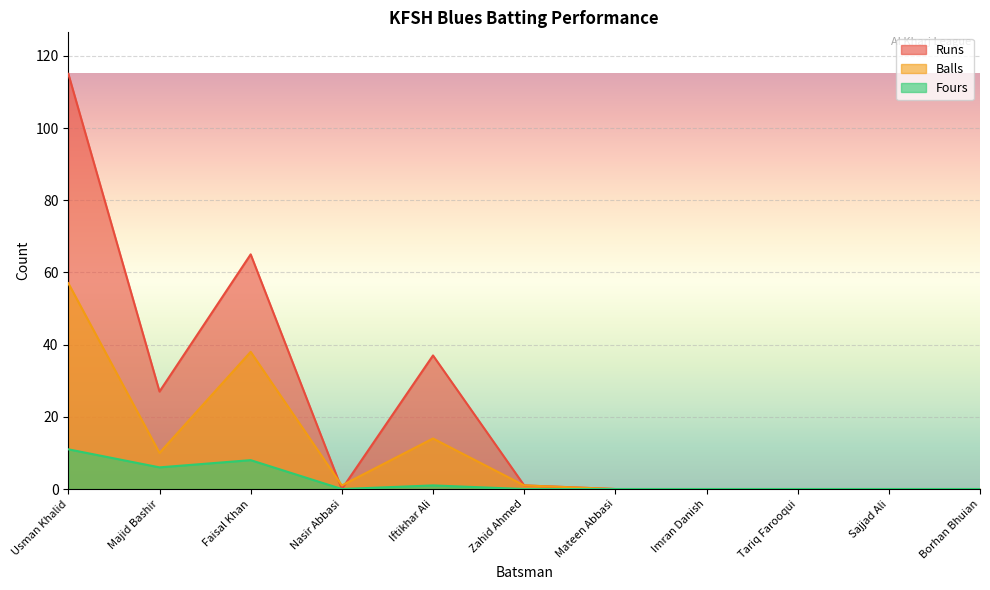

At how many categories does at least one series exceed 42?

2